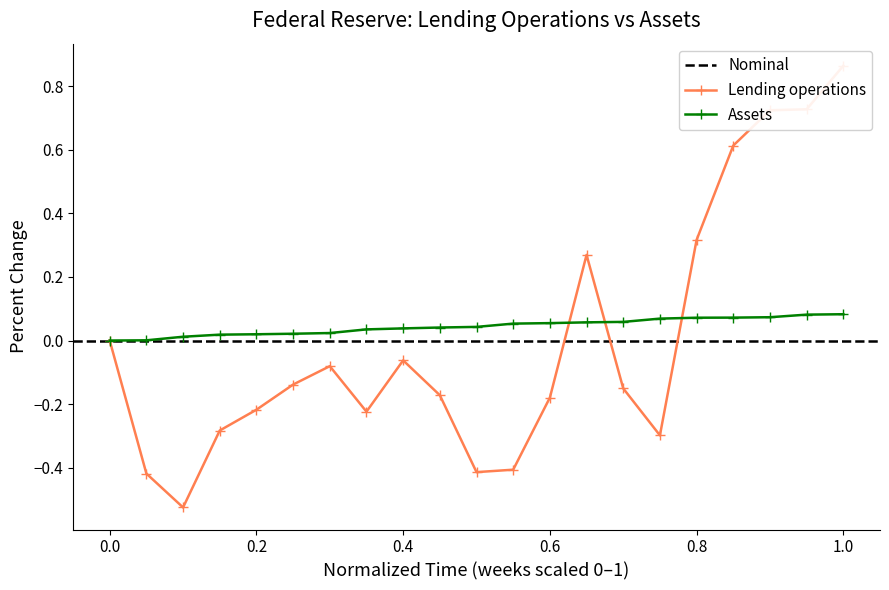

After their last crossing, which series has the higher values: Lending operations or Assets?

Lending operations